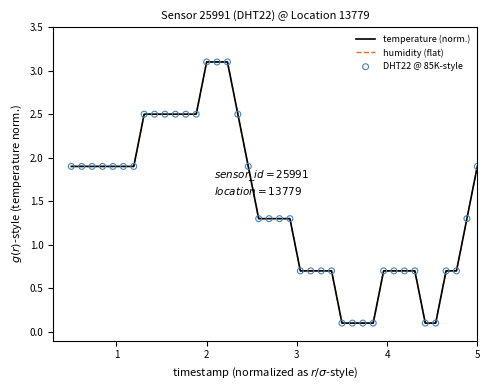

What are all the series names shown in the legend?

temperature (norm.), humidity (flat), DHT22 @ 85K-style